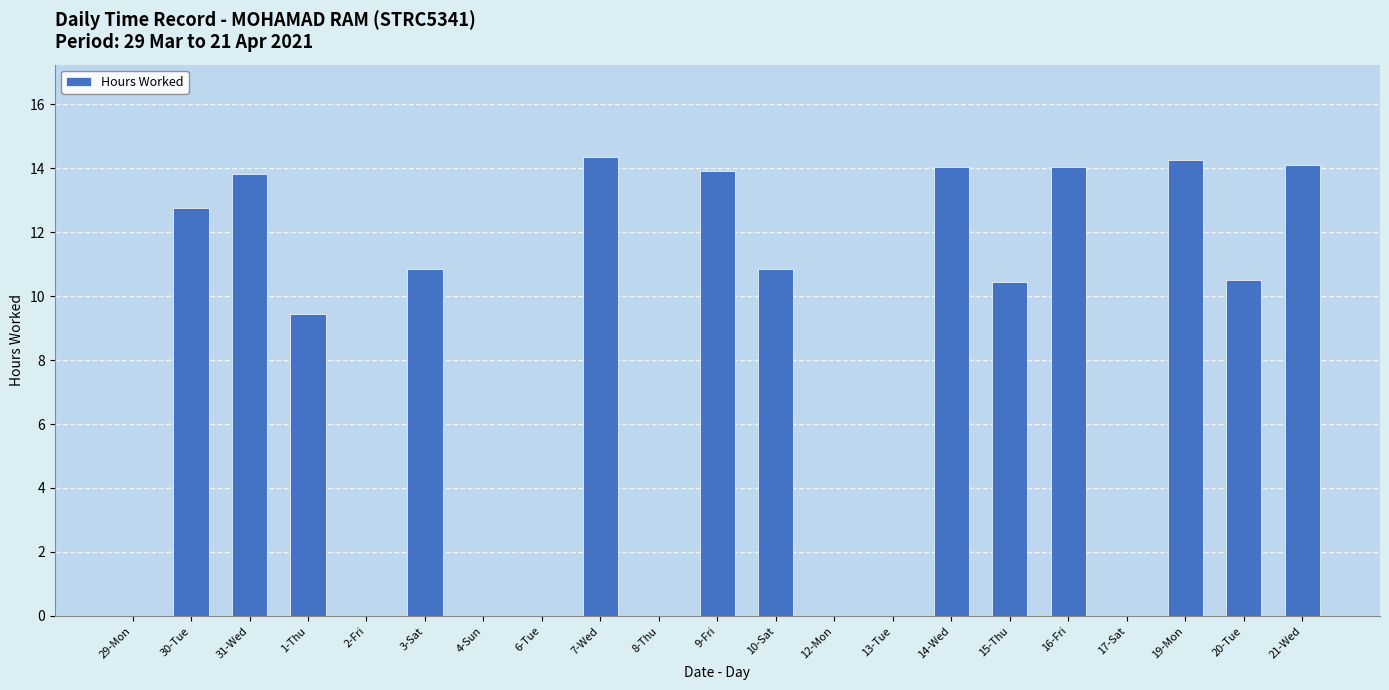

What is the sum of all values?

163.3